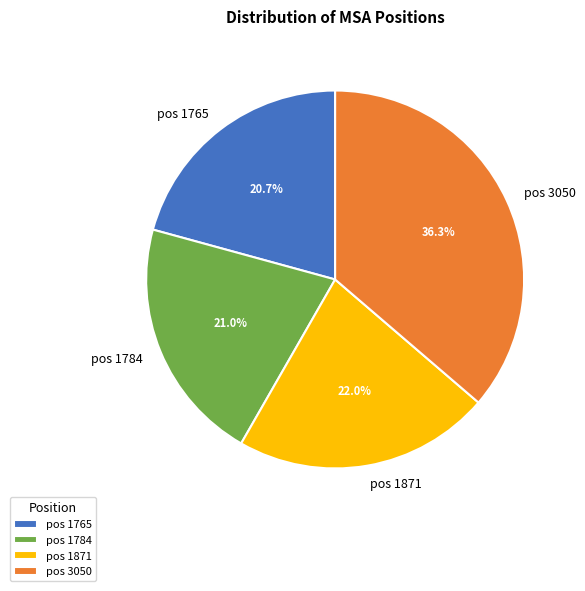

Which category has the biggest portion of the pie?

pos 3050